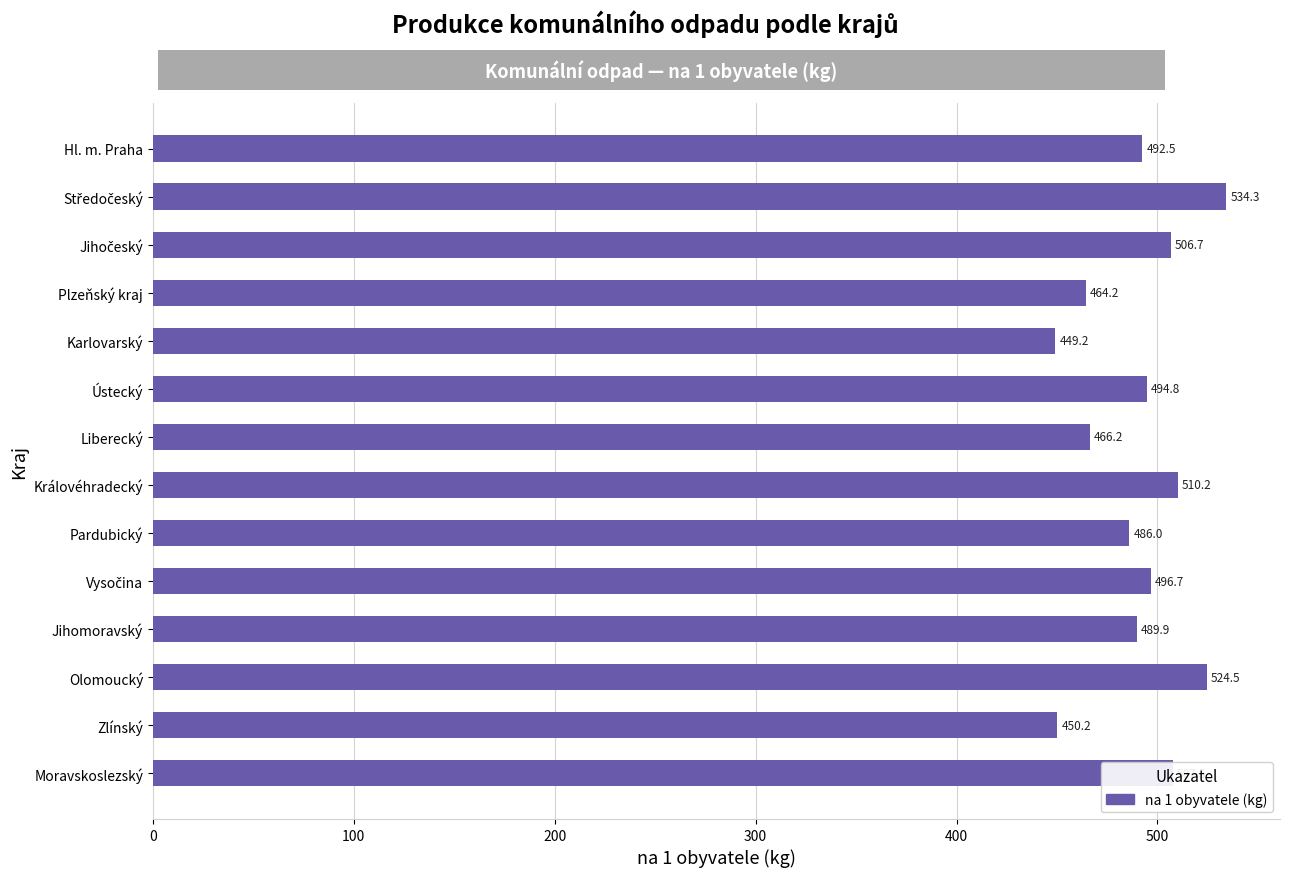

What is the difference between the maximum and minimum values?

85.1